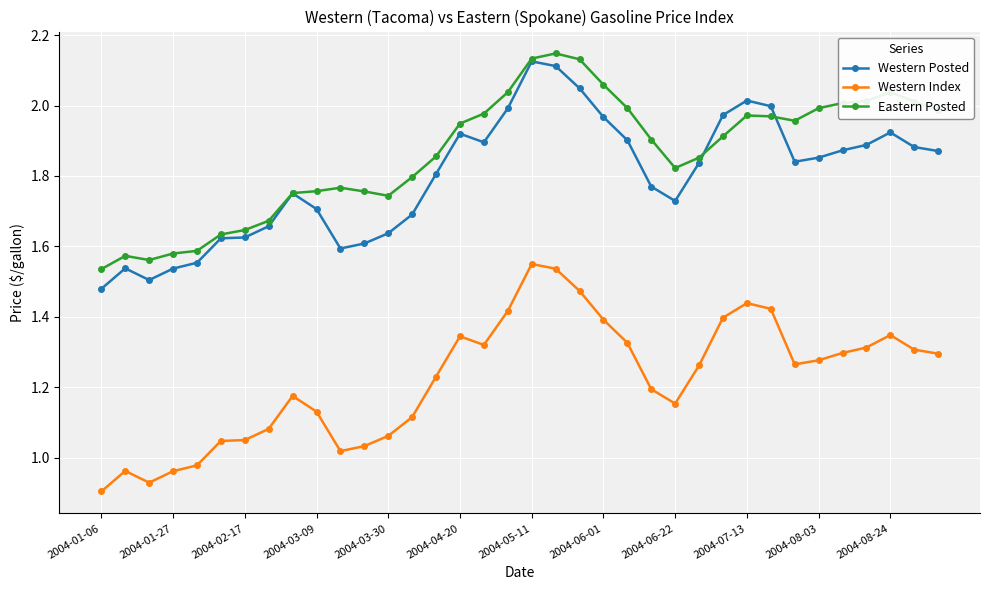

True or false: Western Index has more than 2 interior local peaks.

True